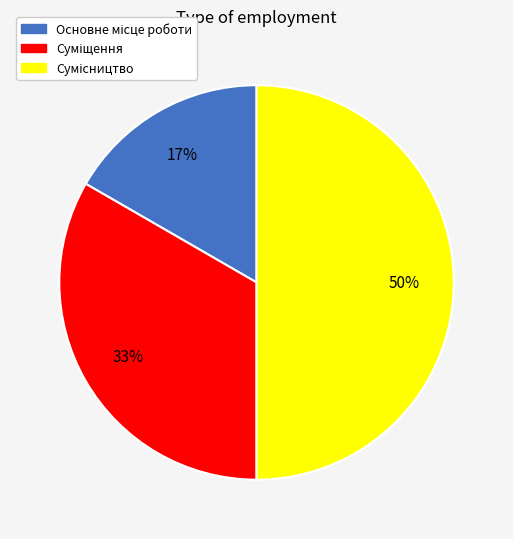

To the nearest percent, what is the difference between the largest and smallest slice percentages?

33%